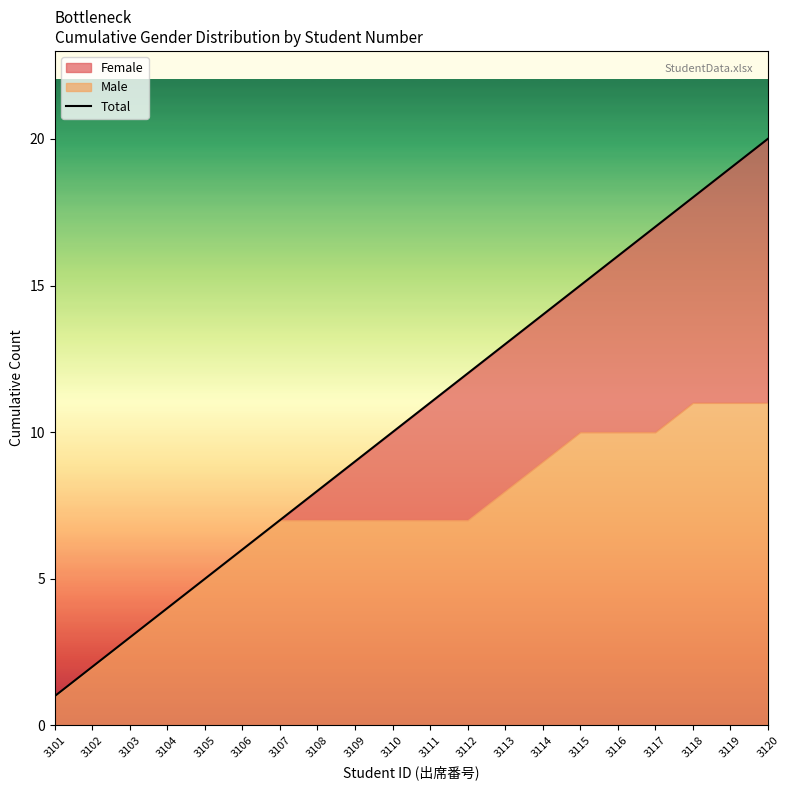

What is the maximum value shown in the chart?

20